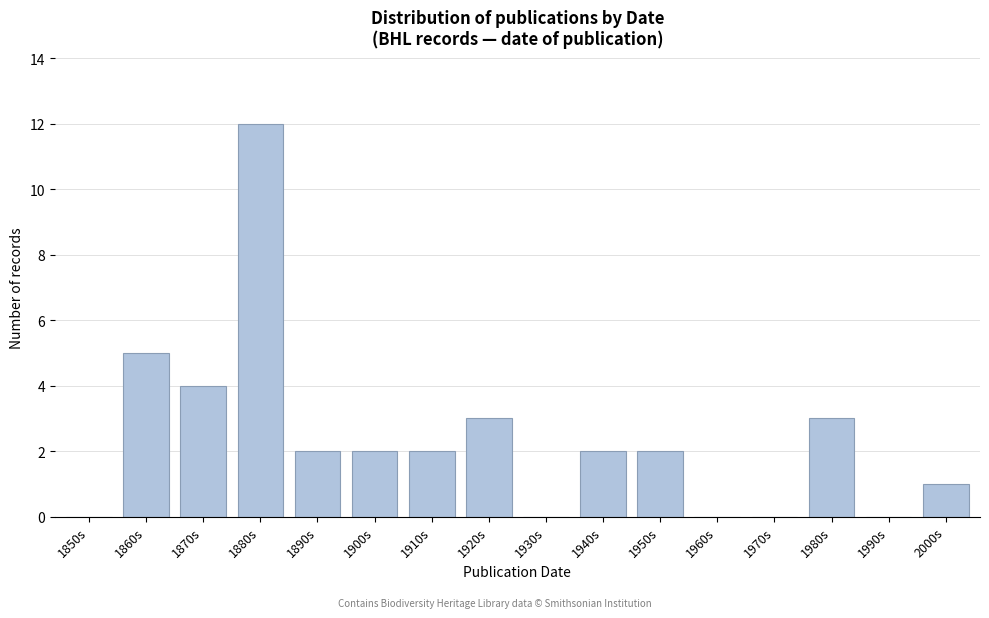

Reading left to right, what are all the values shown in this chart?

1850s=0	1860s=5	1870s=4	1880s=12	1890s=2	1900s=2	1910s=2	1920s=3	1930s=0	1940s=2	1950s=2	1960s=0	1970s=0	1980s=3	1990s=0	2000s=1